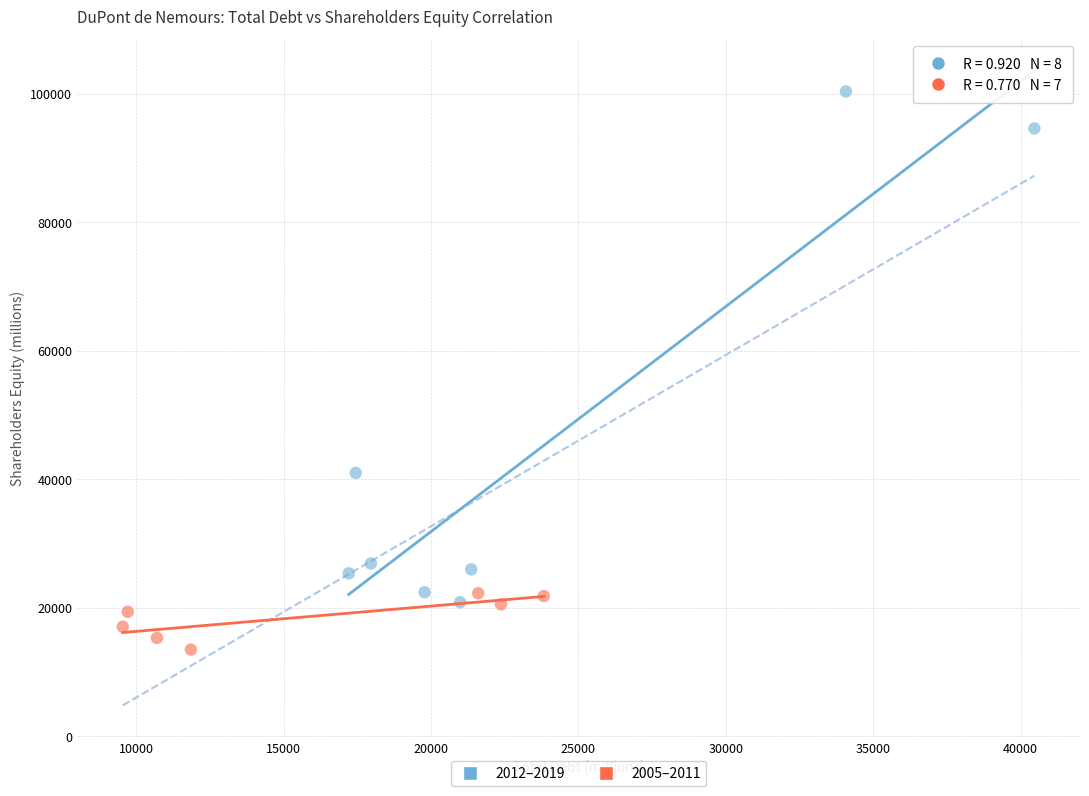

Which series has the widest spread of Y values?

2012–2019